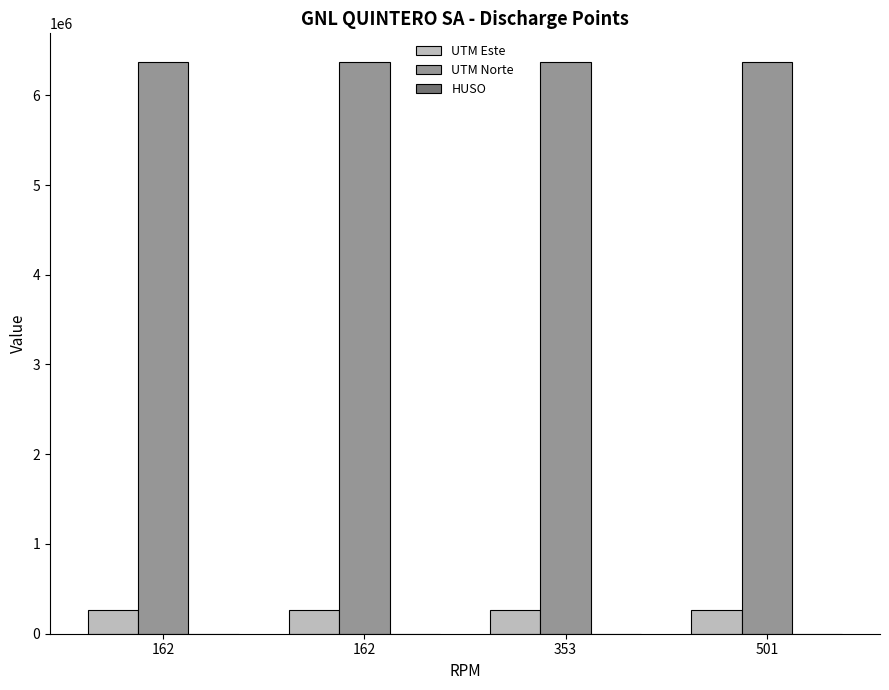

Reading left to right, what are all the values shown in this chart?

UTM Este: 265826	265204	265826	265826
UTM Norte: 6371216	6371599	6371216	6371216
HUSO: 19	19	19	19